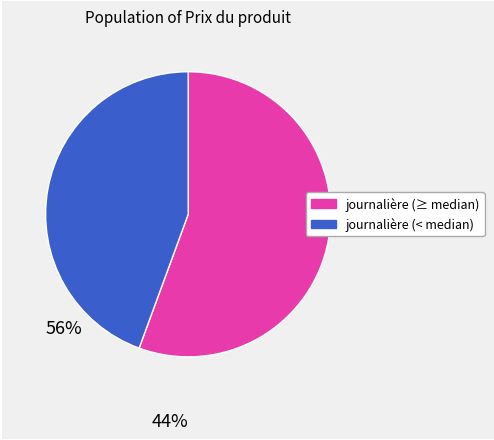

Is there a majority slice in this chart?

Yes